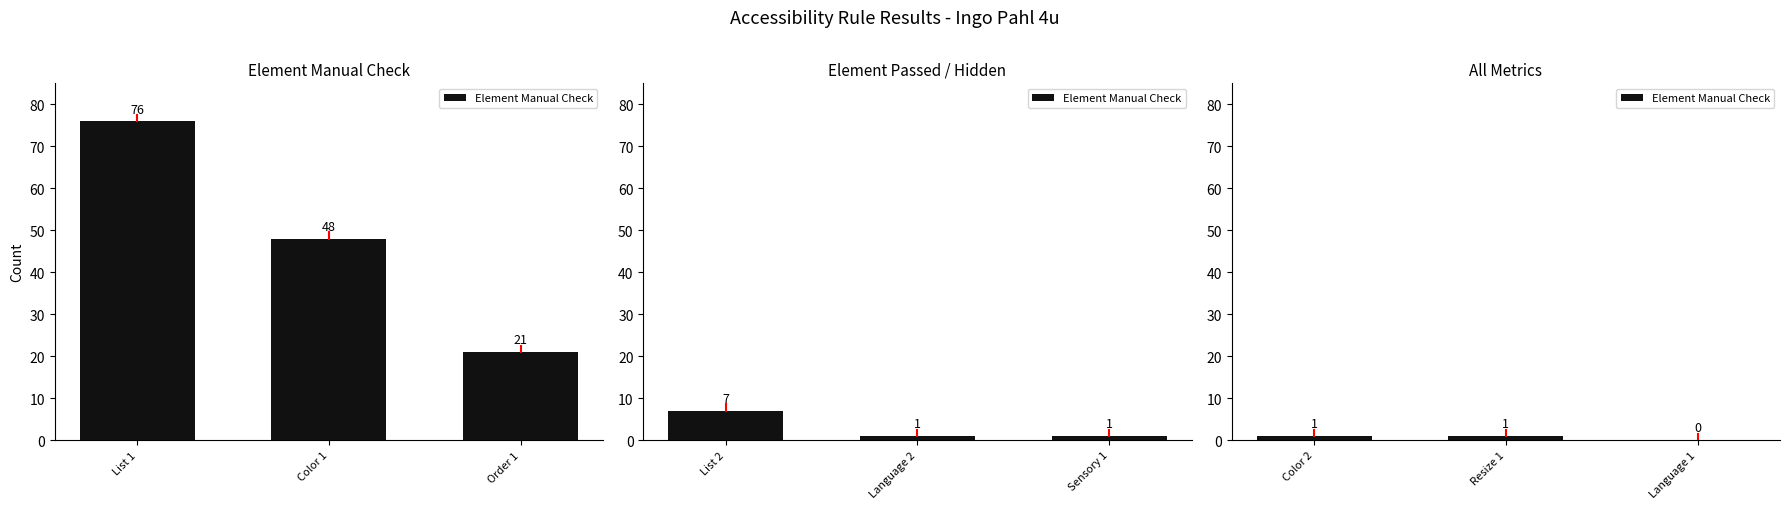

What is the average value?

1